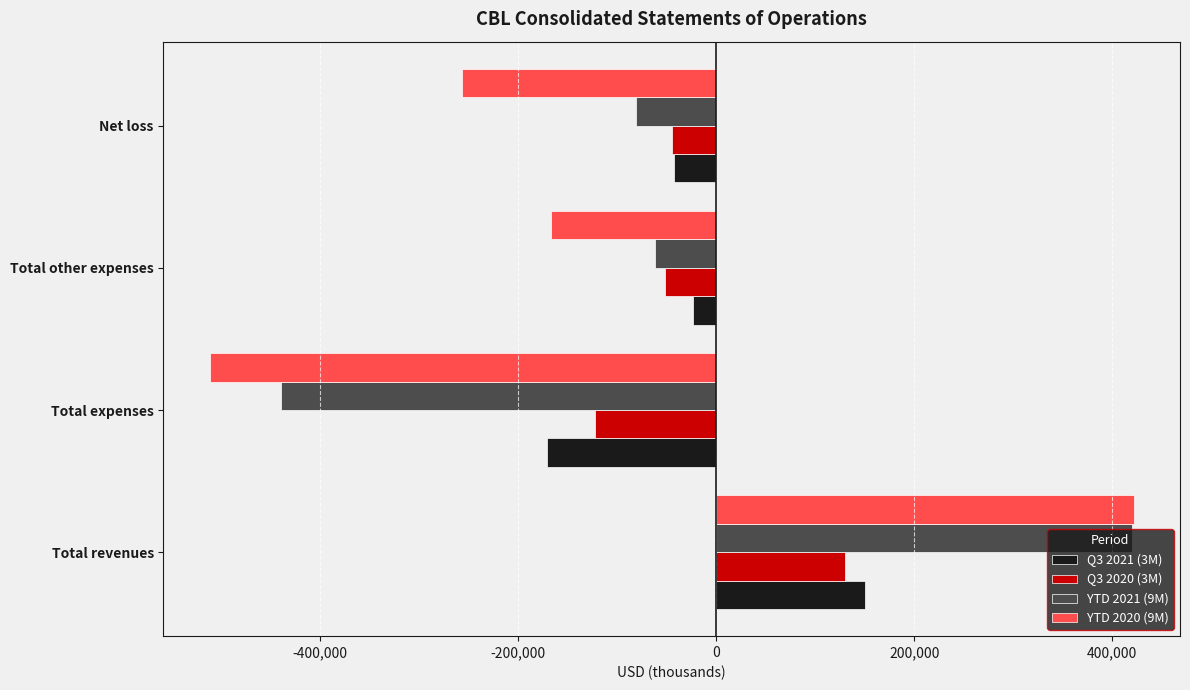

Which series has the largest range (max minus min)?

YTD 2020 (9M)